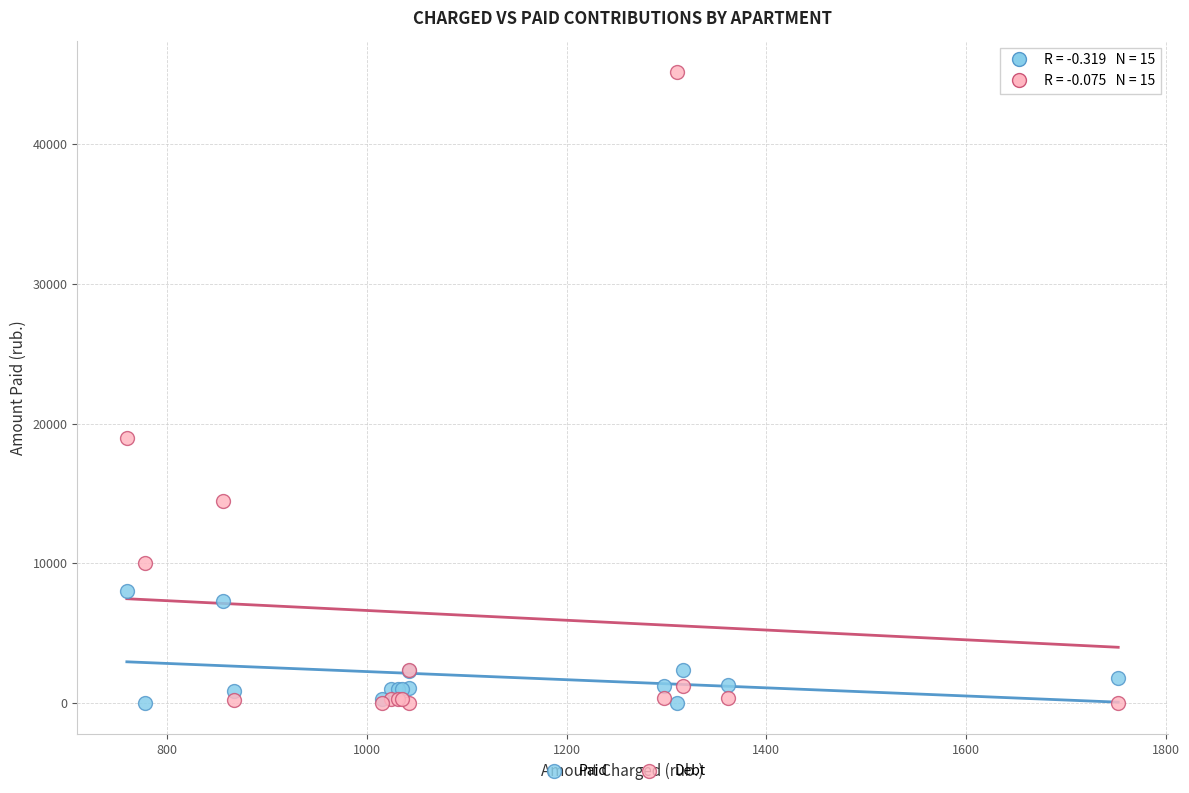

Which series reaches the maximum Y coordinate?

Debt